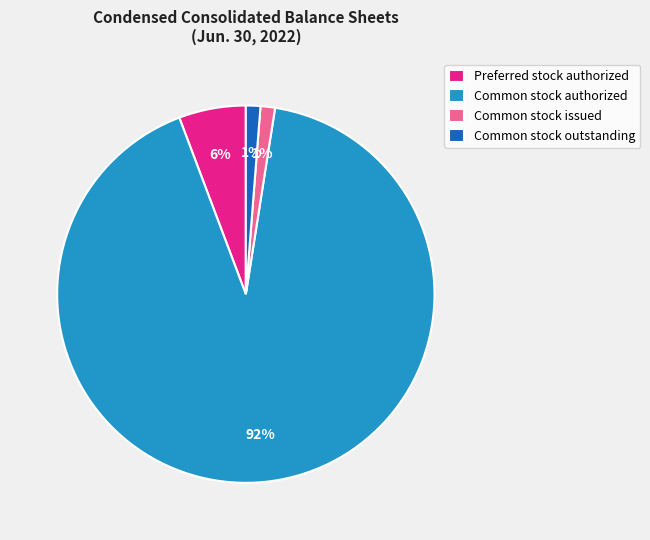

Do Preferred stock authorized and Common stock authorized together represent more than half of the pie?

Yes